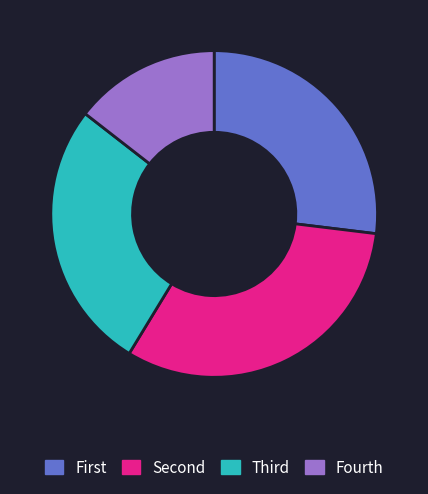

How many slices are in this pie chart?

4